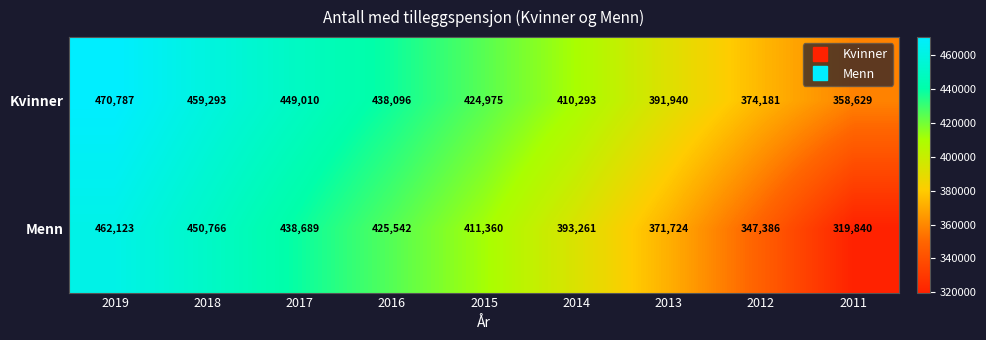

Reading left to right, transcribe all the data shown in this chart.

Kvinner: 470787	459293	449010	438096	424975	410293	391940	374181	358629
Menn: 462123	450766	438689	425542	411360	393261	371724	347386	319840